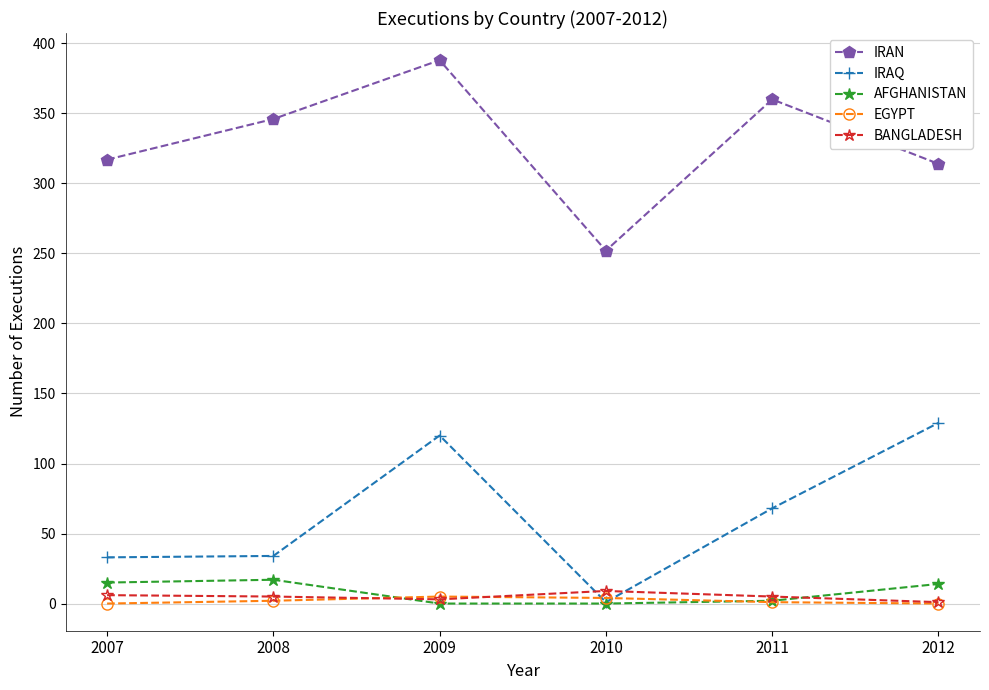

What is the value of the IRAQ point at the 4th from the left?

1